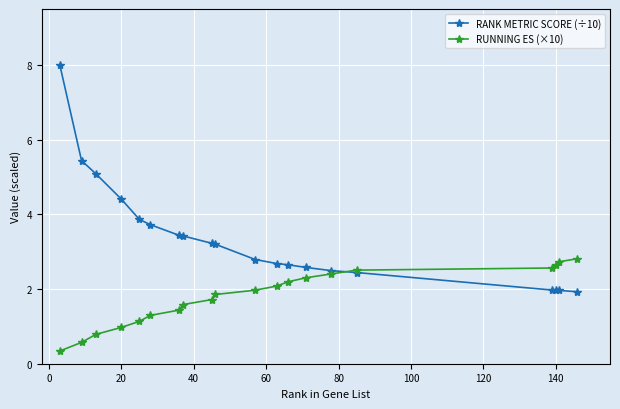

Does the chart have visible grid lines?

Yes